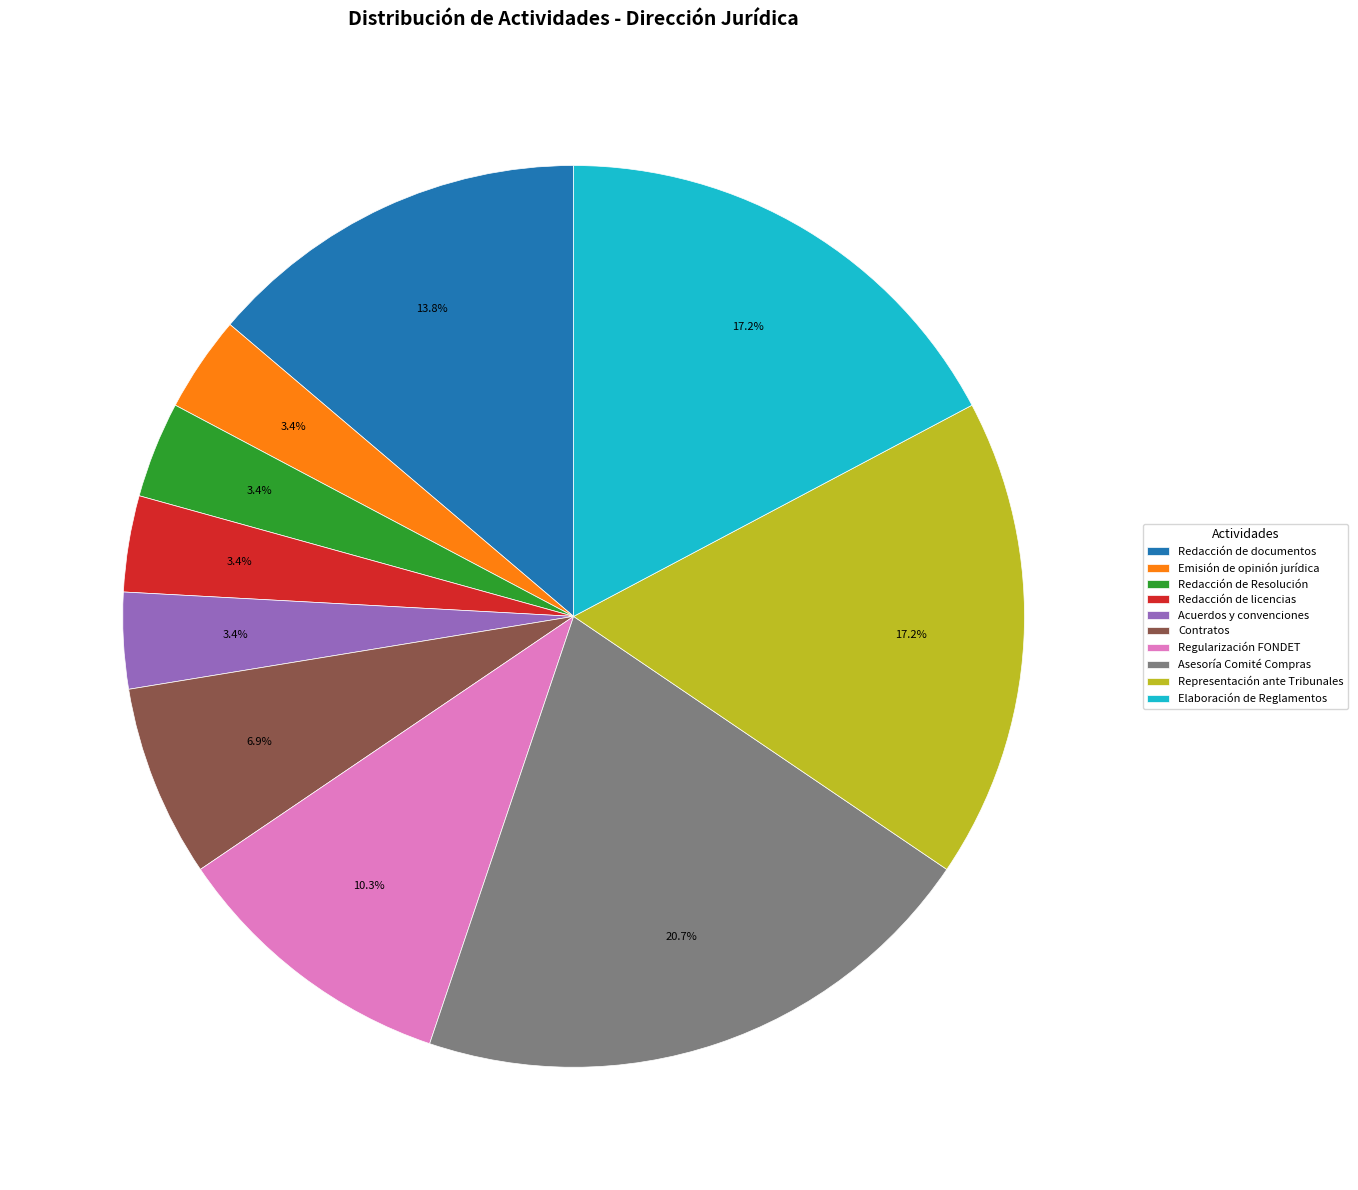

Approximately how many times larger is the value at Emisión de opinión jurídica compared to Regularización FONDET?

0.3